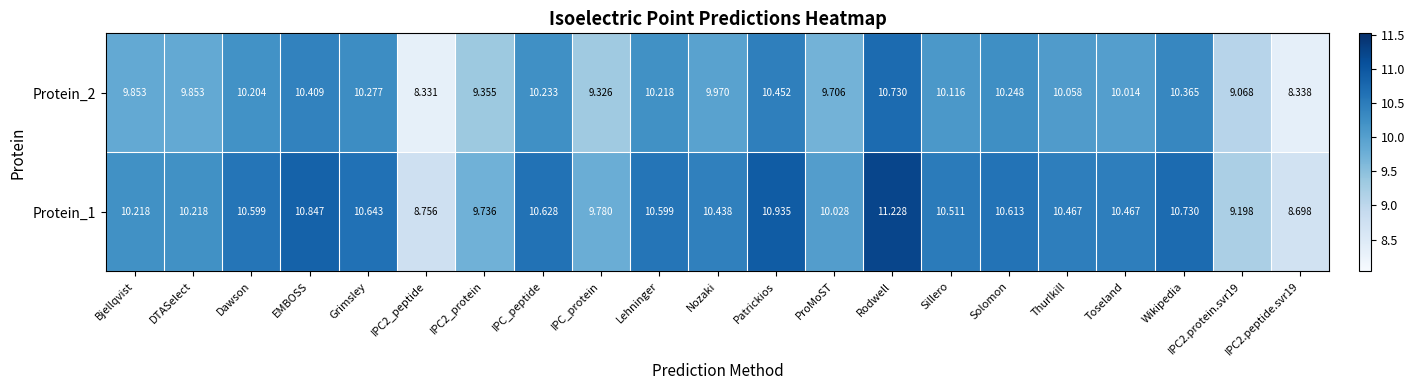

At which label does Protein_1 reach its peak?

Rodwell